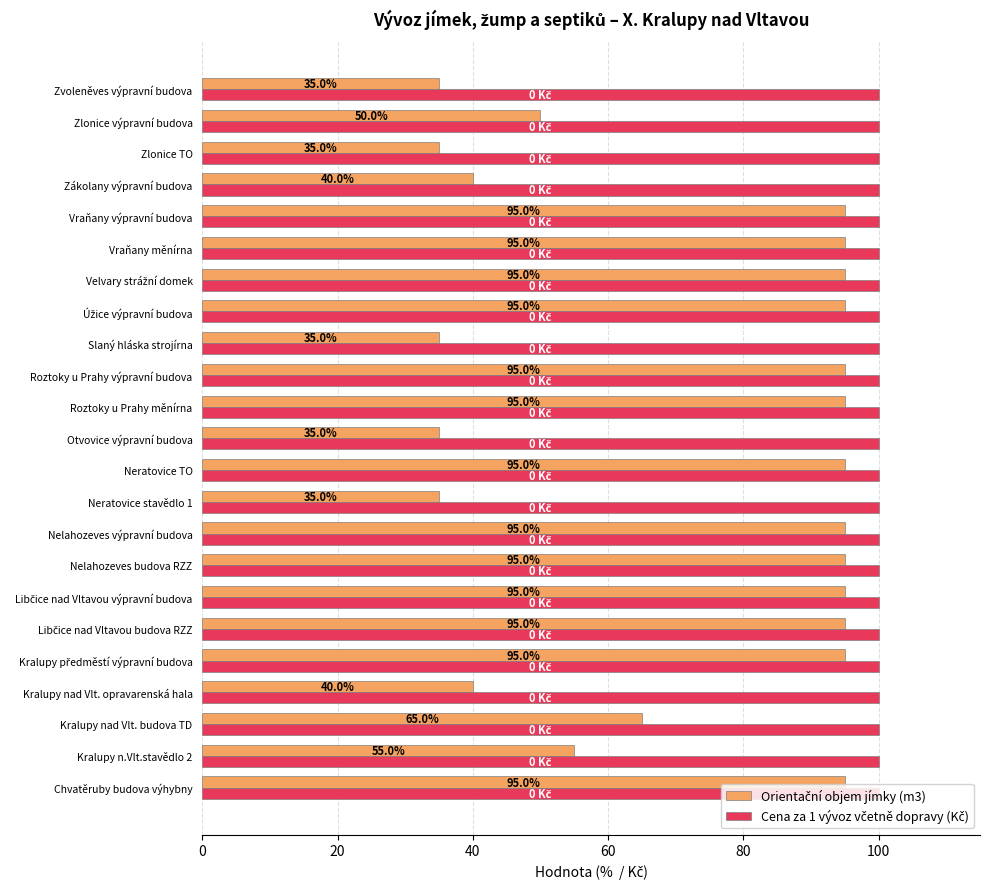

What is the total value across all series at Roztoky u Prahy měnírna?

195.0